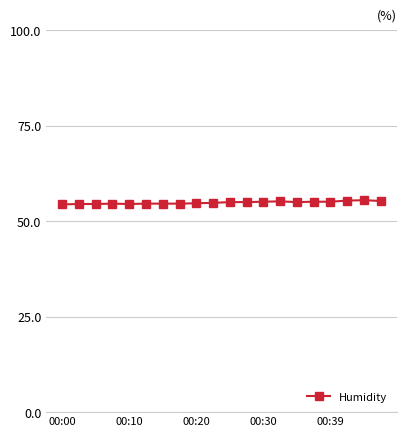

What is the greatest value displayed?

55.5